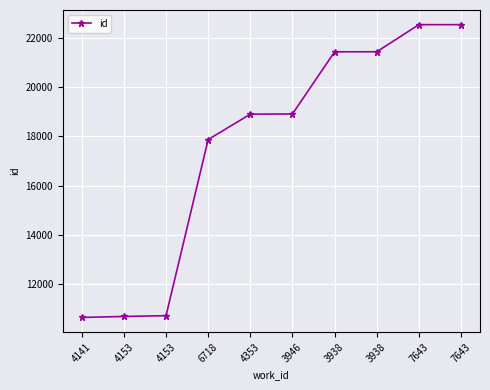

Count the number of data series in this chart.

1